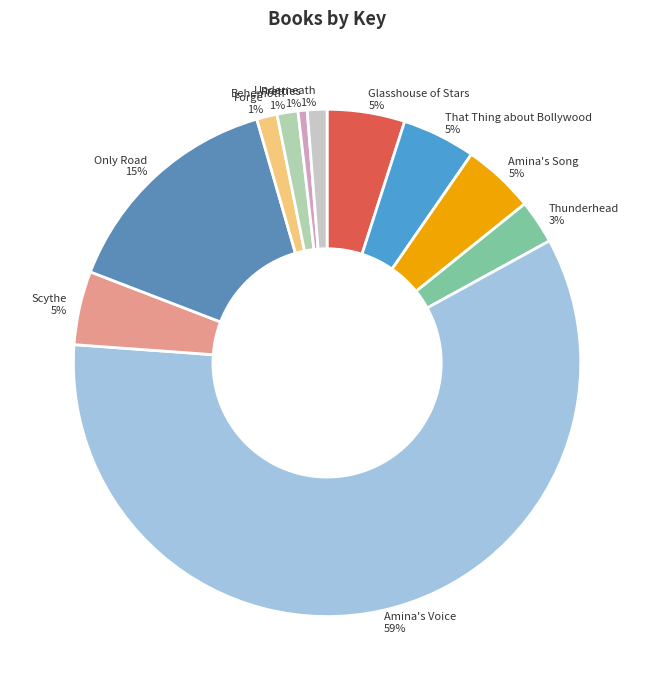

To the nearest percent, what portion does Glasshouse of Stars represent?

5%